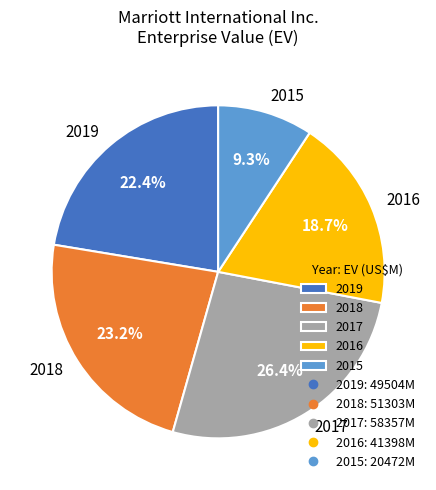

What is the ratio of the value at 2017 to the value at 2018?

1.1